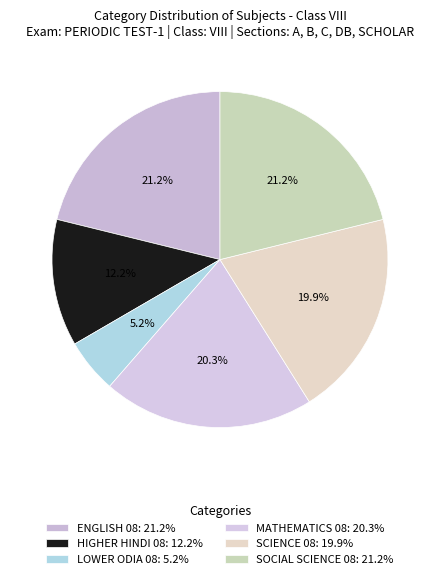

What percentage is the SOCIAL SCIENCE 08 slice, to the nearest percent?

21%